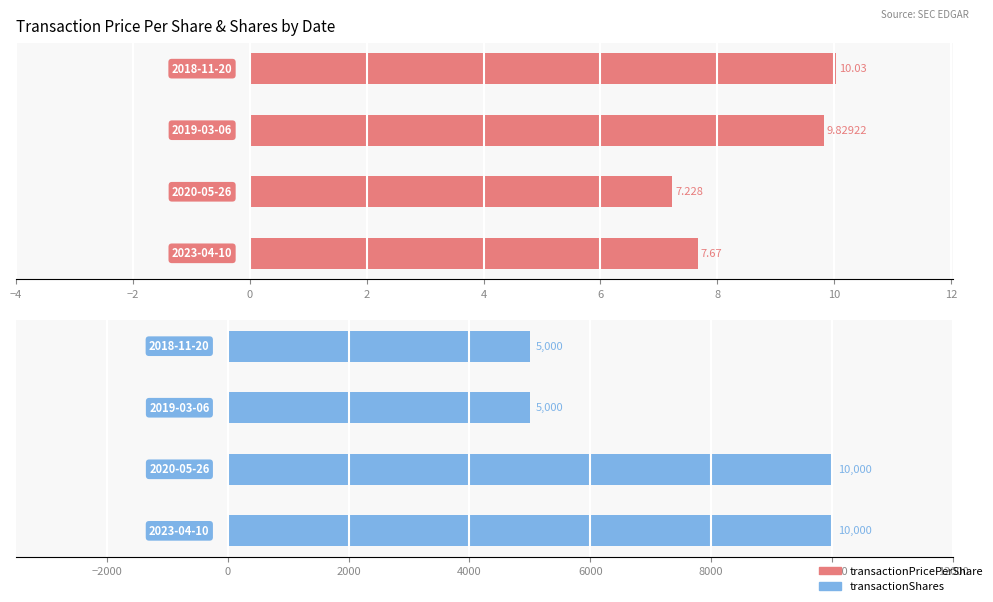

Which label corresponds to the largest value in the chart?

2023-04-10